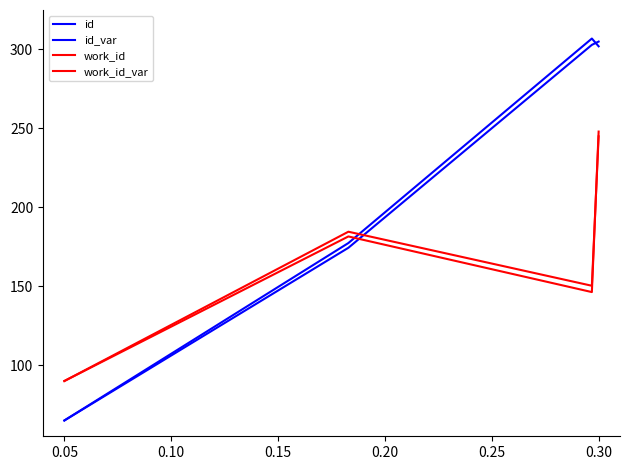

Which series has the largest range (max minus min)?

id